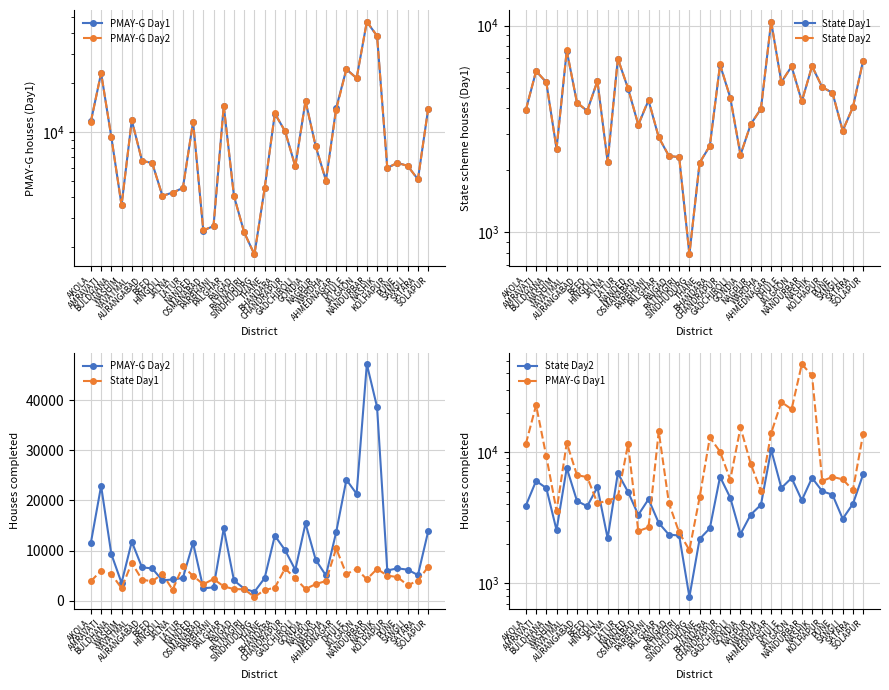

In PMAY-G Day2, how many points are lower than both neighbors (excluding endpoints)?

9